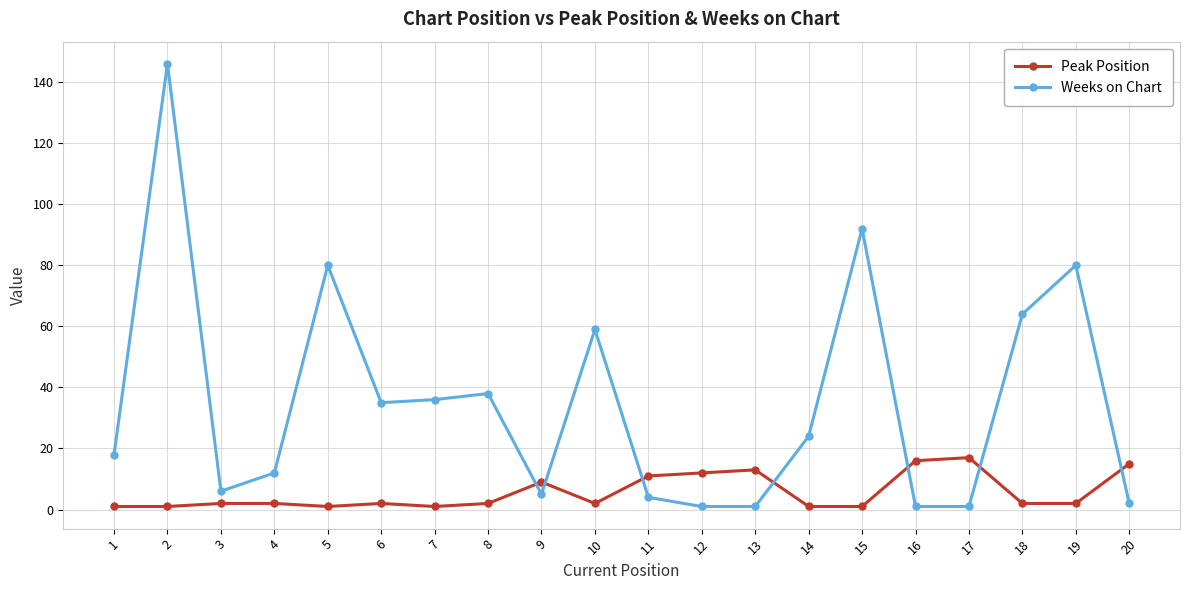

What is the difference between the highest and lowest values at 2?

145